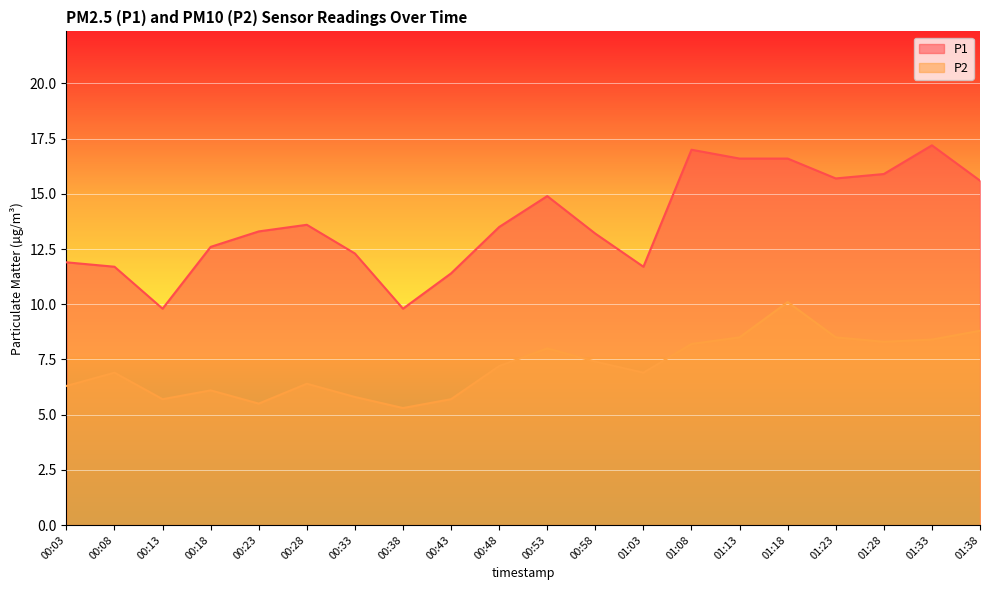

Reading right to left, transcribe all the data shown in this chart.

P1: 01:38=15.6	01:33=17.2	01:28=15.9	01:23=15.7	01:18=16.6	01:13=16.6	01:08=17.0	01:03=11.7	00:58=13.2	00:53=14.9	00:48=13.5	00:43=11.4	00:38=9.8	00:33=12.3	00:28=13.6	00:23=13.3	00:18=12.6	00:13=9.8	00:08=11.7	00:03=11.9
P2: 01:38=8.8	01:33=8.4	01:28=8.3	01:23=8.5	01:18=10.1	01:13=8.5	01:08=8.2	01:03=6.9	00:58=7.4	00:53=8.0	00:48=7.2	00:43=5.7	00:38=5.3	00:33=5.8	00:28=6.4	00:23=5.5	00:18=6.1	00:13=5.7	00:08=6.9	00:03=6.3